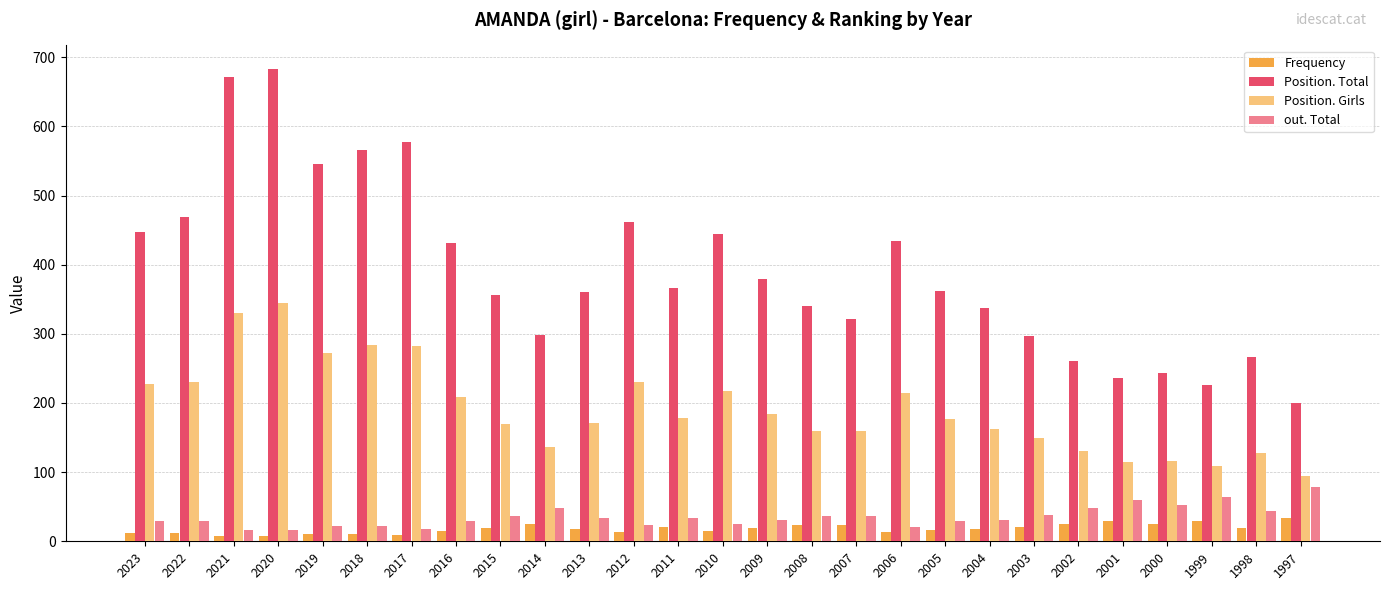

List the series in order of their peak value, lowest first.

Frequency, out. Total, Position. Girls, Position. Total